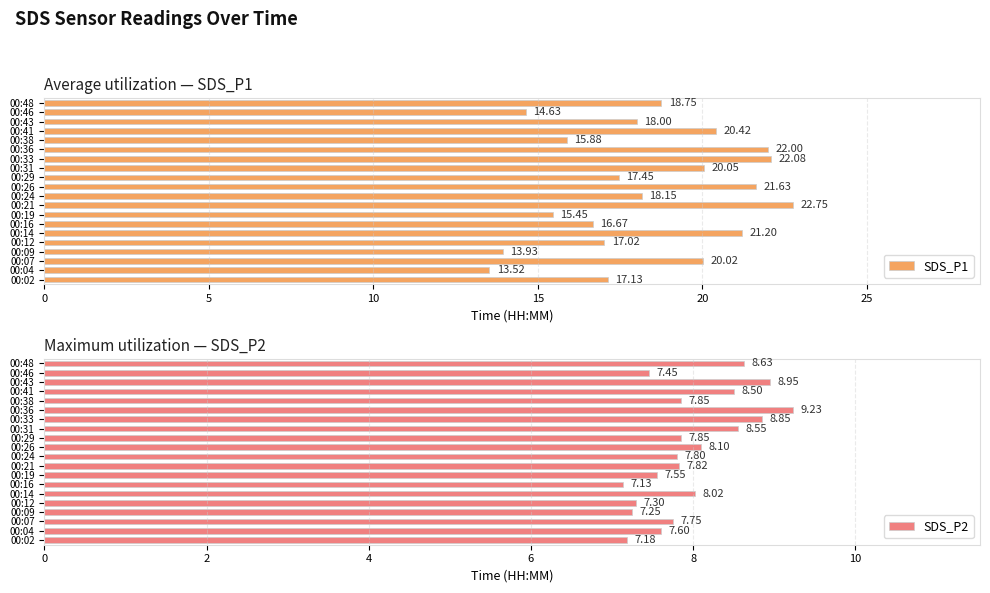

Which series has the largest total across all categories?

SDS_P1